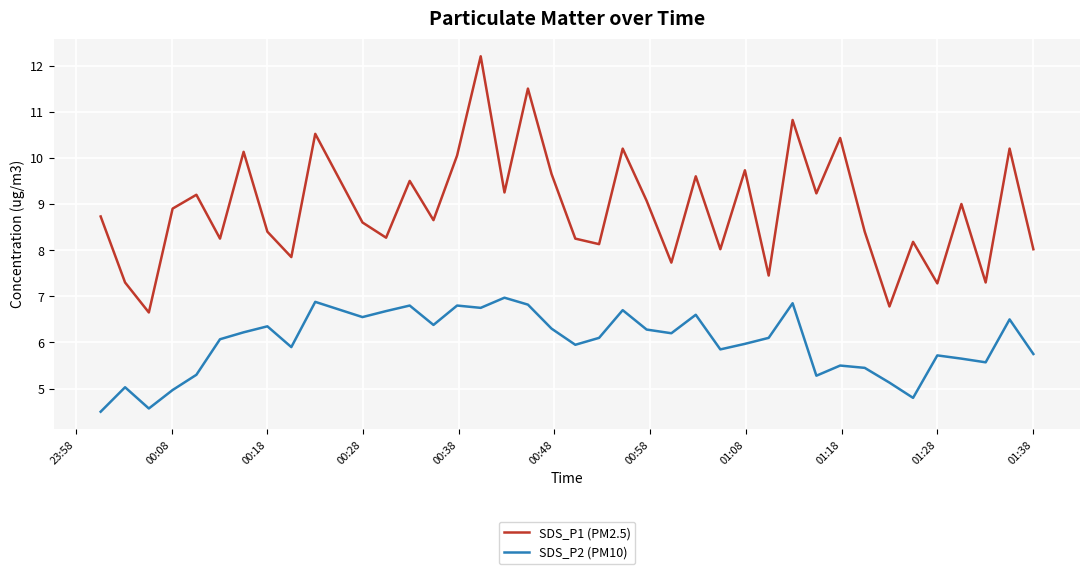

Which series has the largest range (max minus min)?

SDS_P1 (PM2.5)